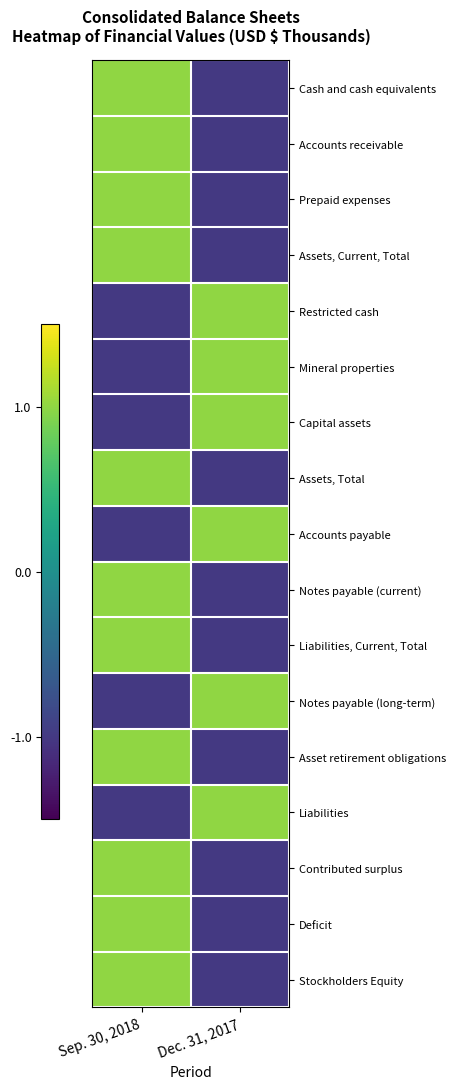

Count the number of data series in this chart.

17